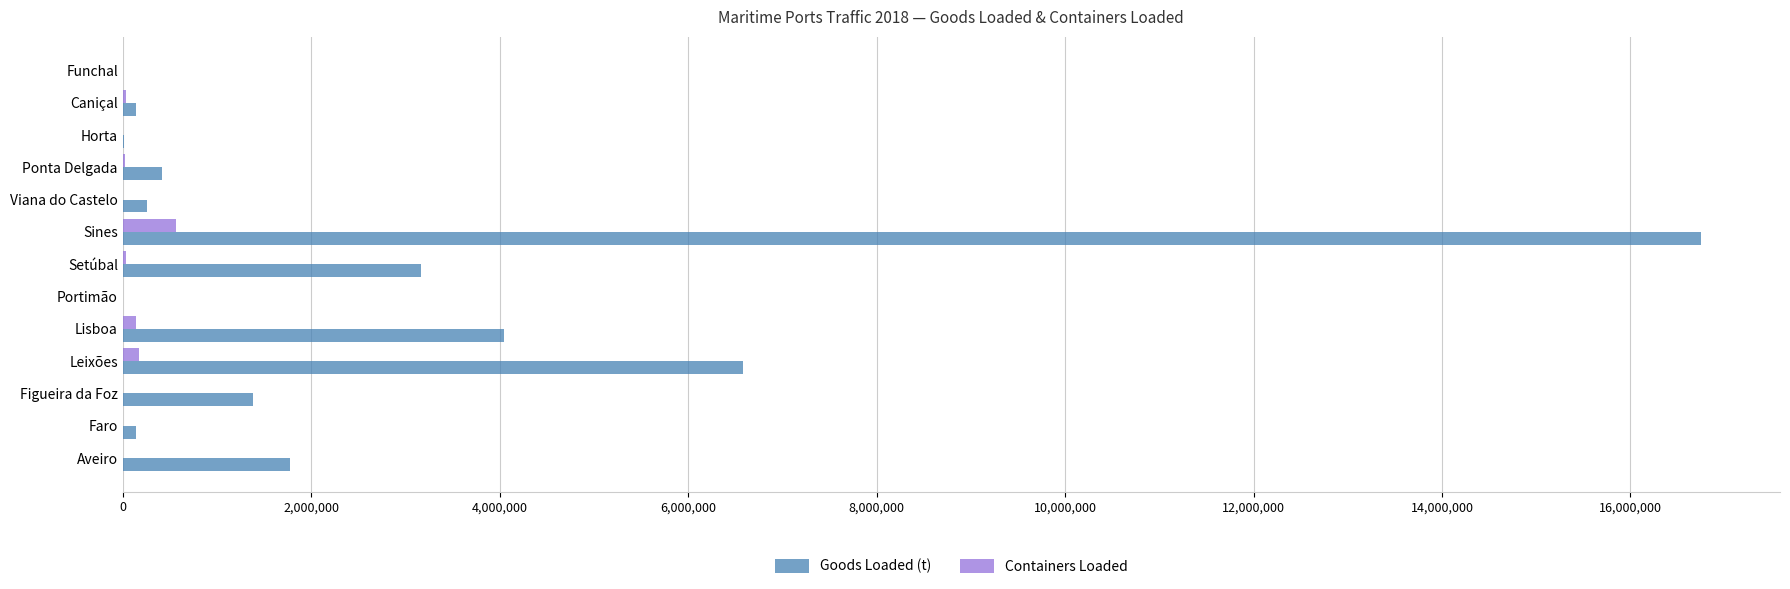

What is the sum of all Containers Loaded values?

972794